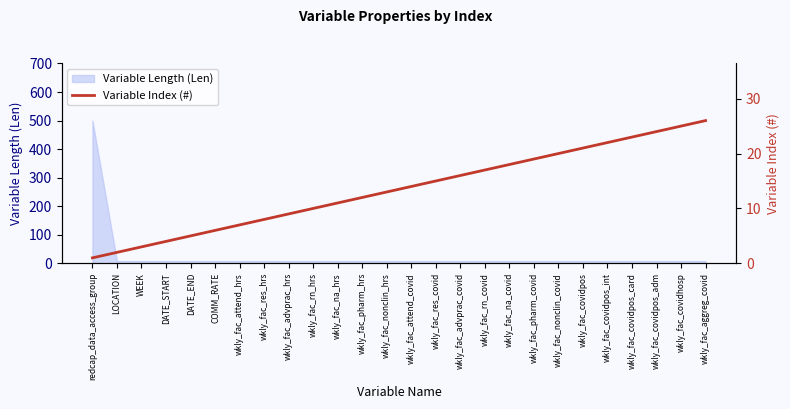

Does the chart display data point markers on the line(s)?

No